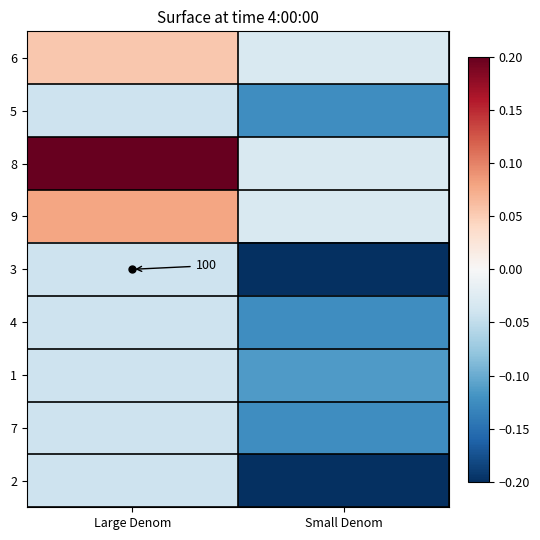

The 3 series shows -0.2 at Small Denom. True or false?

True